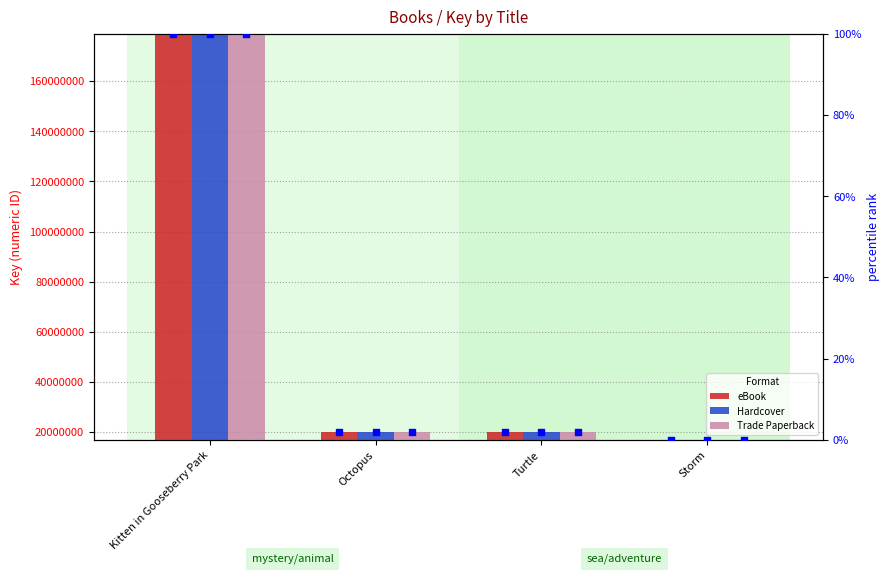

Which series reaches the maximum Y coordinate?

eBook